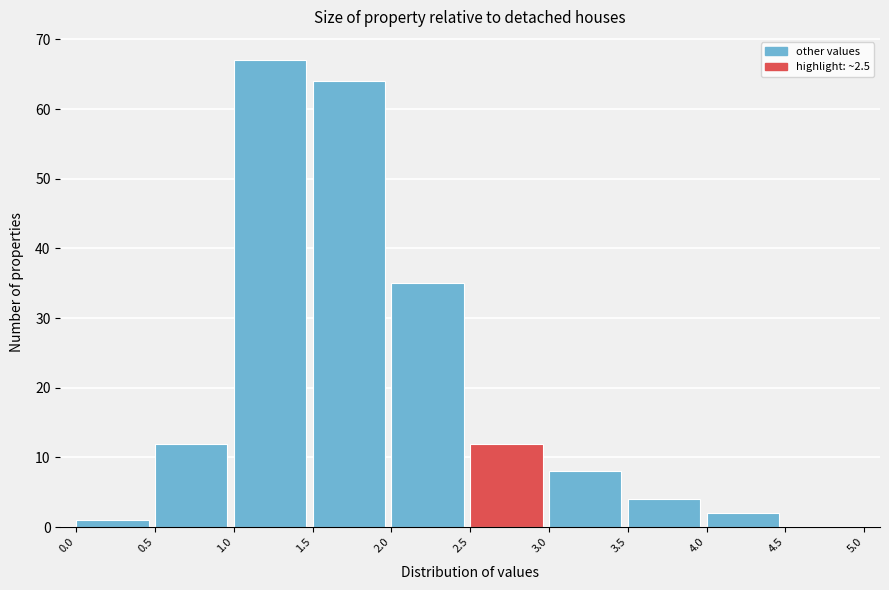

Reading left to right, transcribe this chart: for each bar, give the range it covers on the x-axis and its height. The values are not printed on the chart, so give them approximately, as read against the axis.

0.0 to 0.5: 1
0.5 to 1.0: 12
1.0 to 1.5: 67
1.5 to 2.0: 64
2.0 to 2.5: 35
2.5 to 3.0: 12
3.0 to 3.5: 8
3.5 to 4.0: 4
4.0 to 4.5: 2
4.5 to 5.0: 0